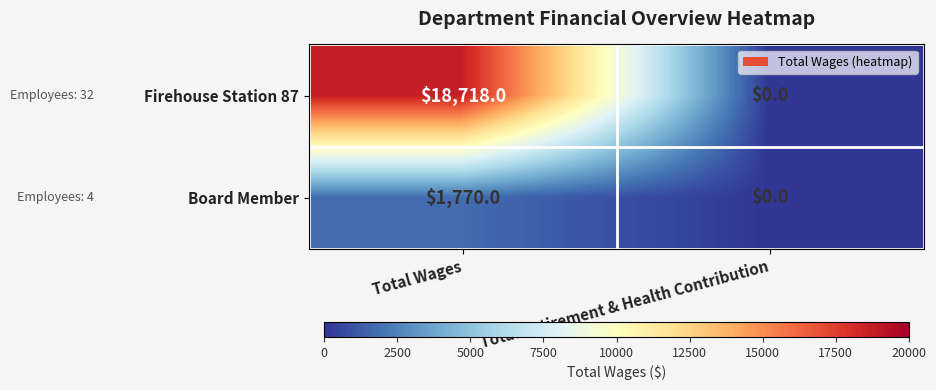

What is the difference between the maximum and minimum values in the Firehouse Station 87 series?

18718